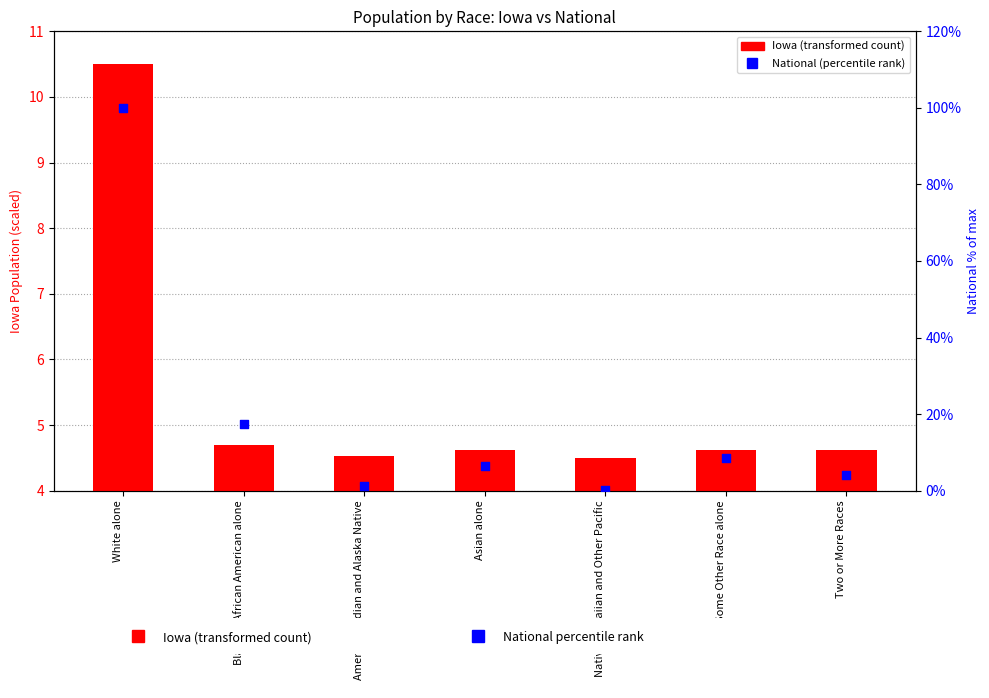

Which series reaches the maximum Y coordinate?

National (percentile rank)